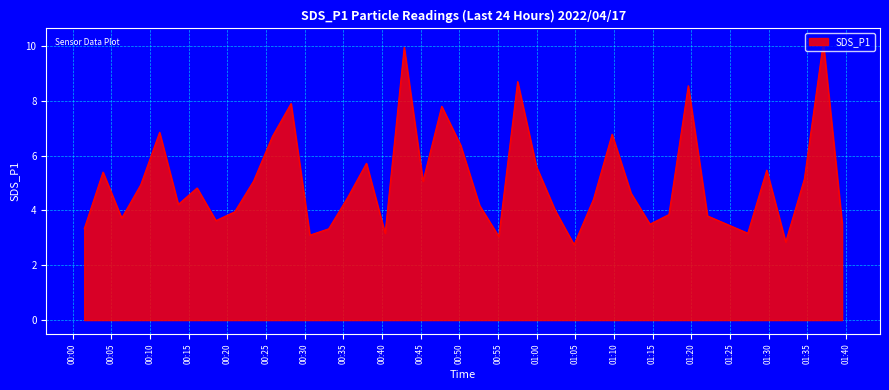

What is the difference between the maximum and minimum values?

7.4